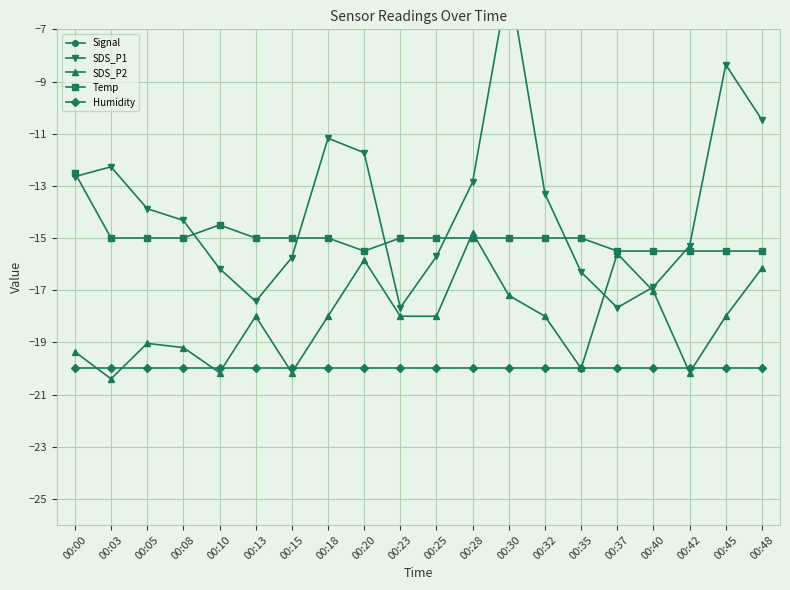

Which label corresponds to the largest value in the chart?

00:30